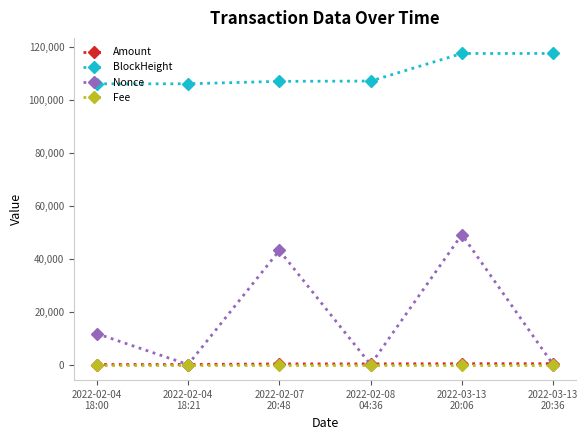

True or false: BlockHeight and Fee cross at least once.

False